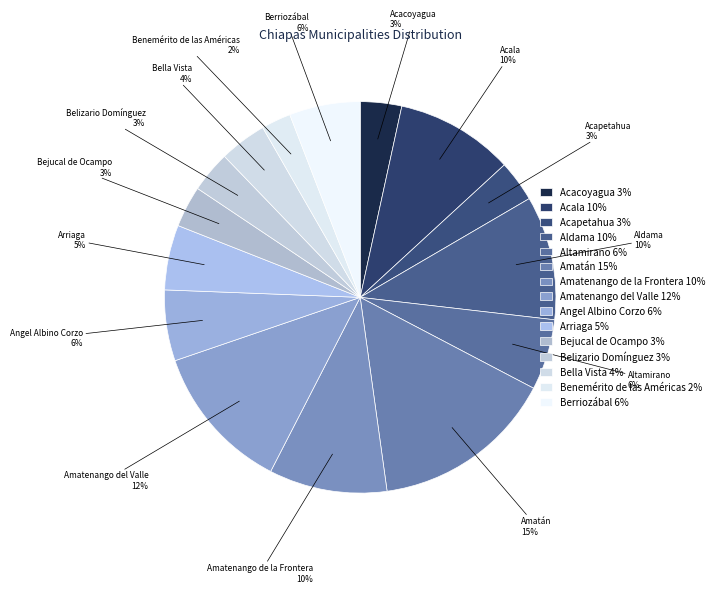

To the nearest percent, what portion does Bella Vista represent?

4%